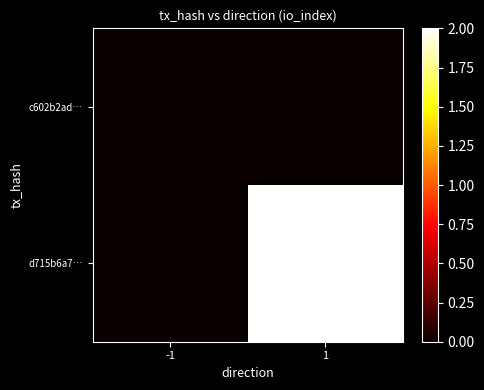

Which has a higher value, -1 or 1?

-1